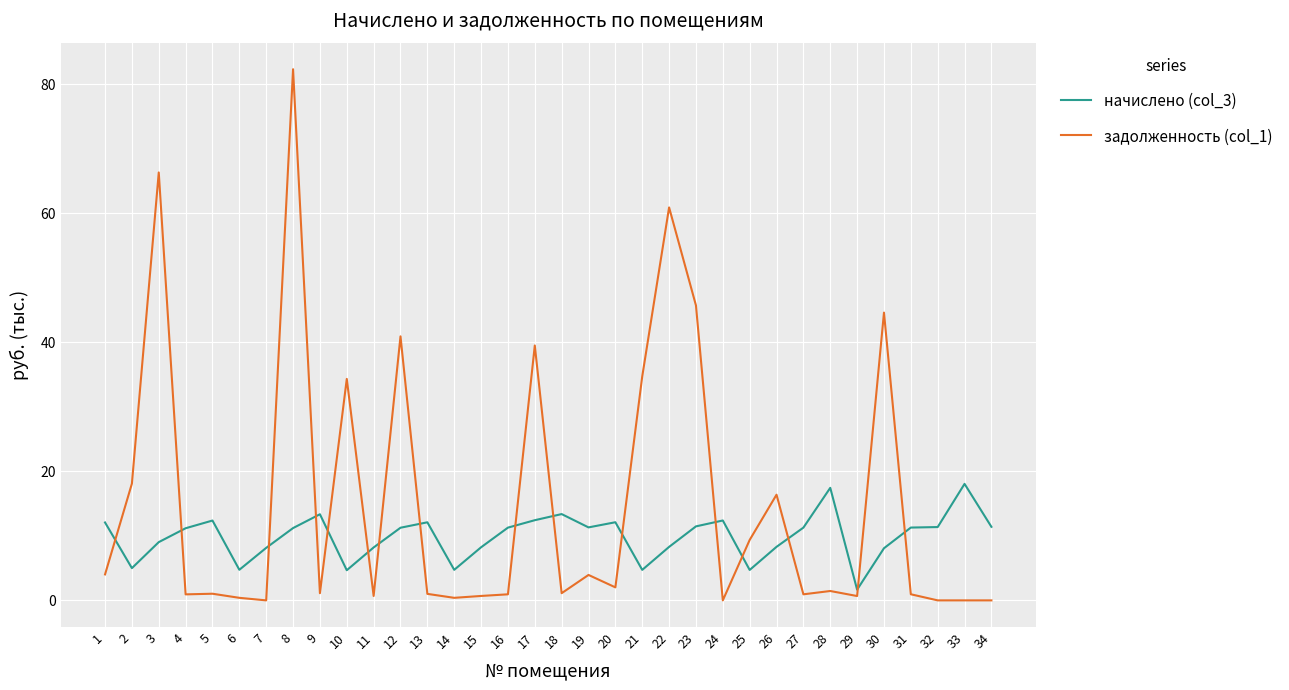

What is the difference between the задолженность (col_1) values at 22 and 20?

58.9